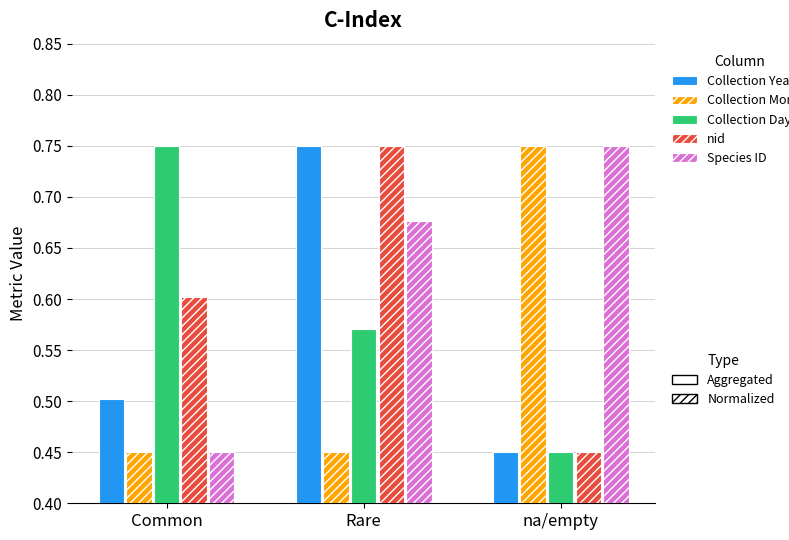

What is the total value across all series at na/empty?

2.9